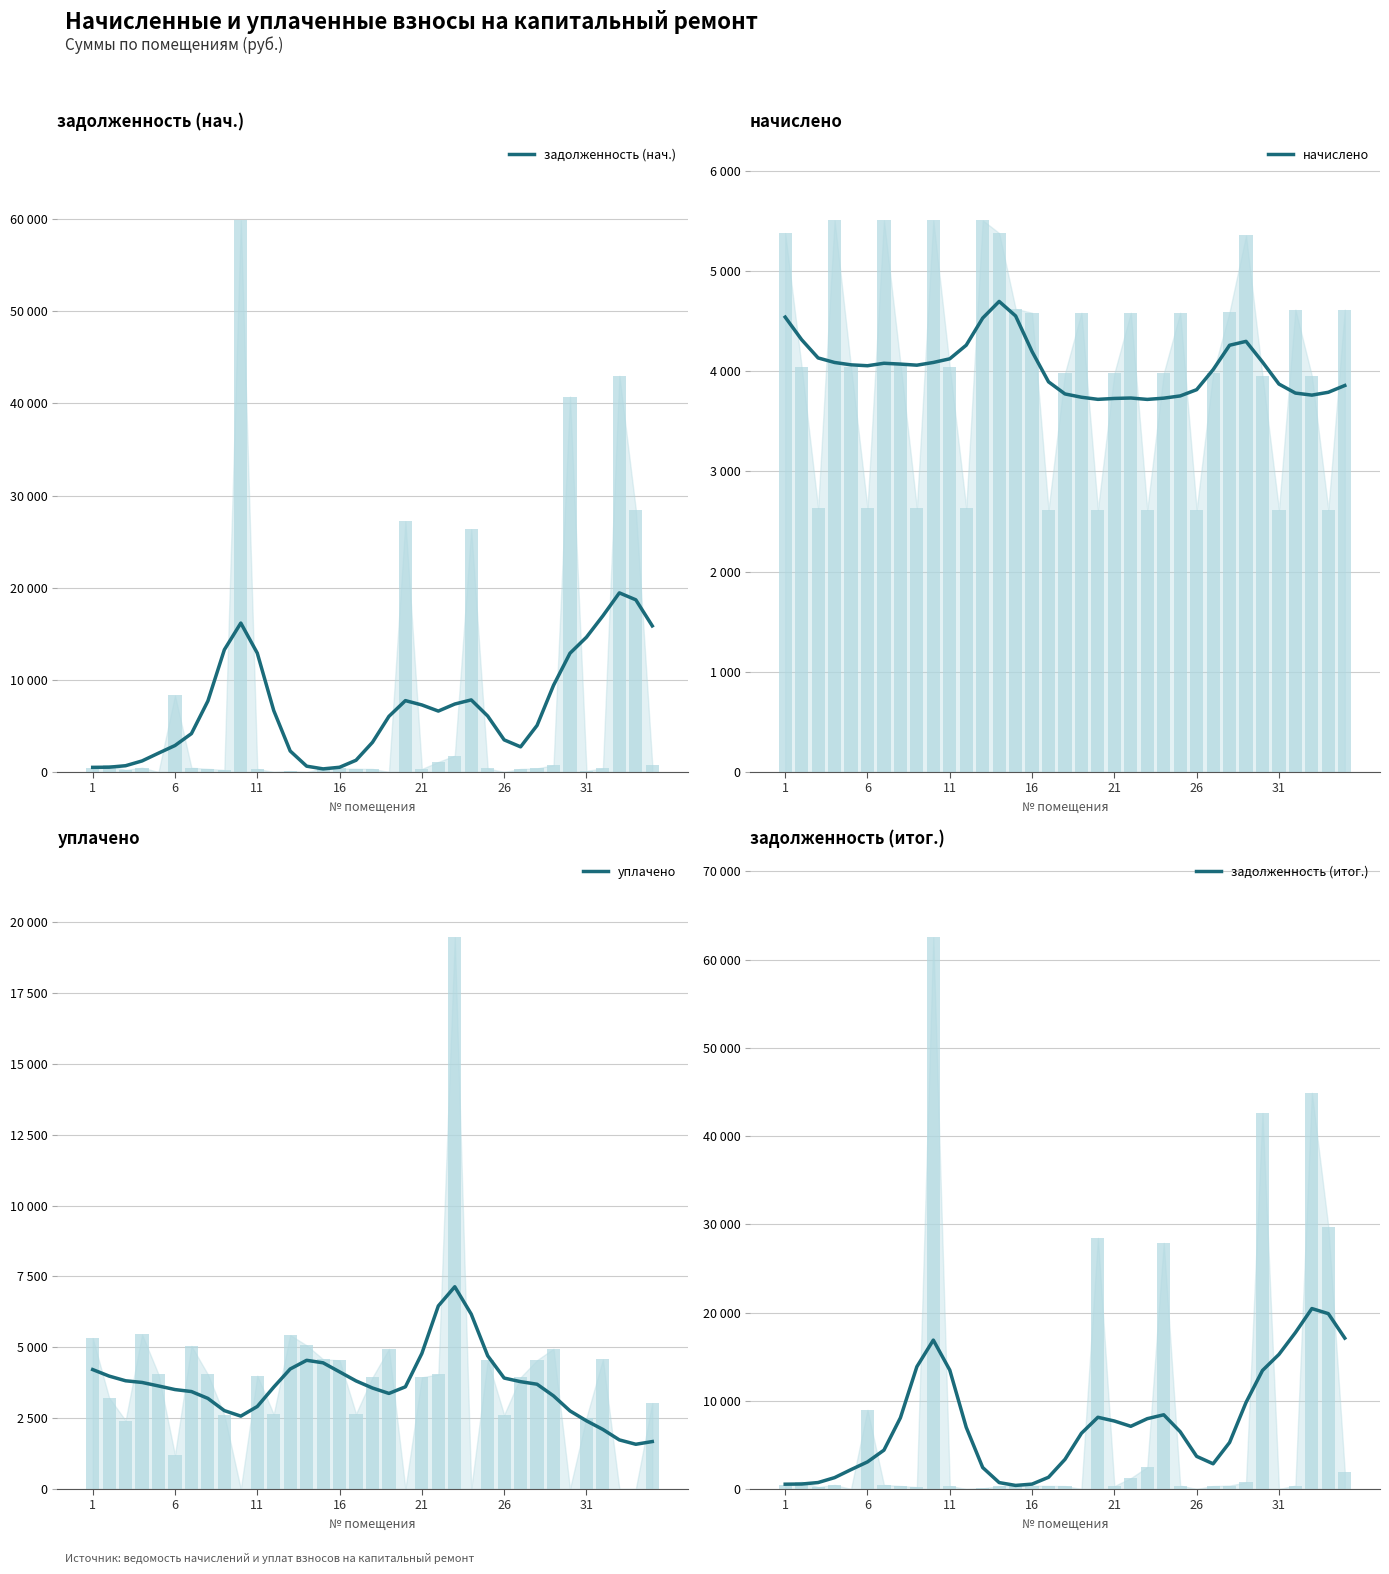

What is the smallest value displayed?

337.2